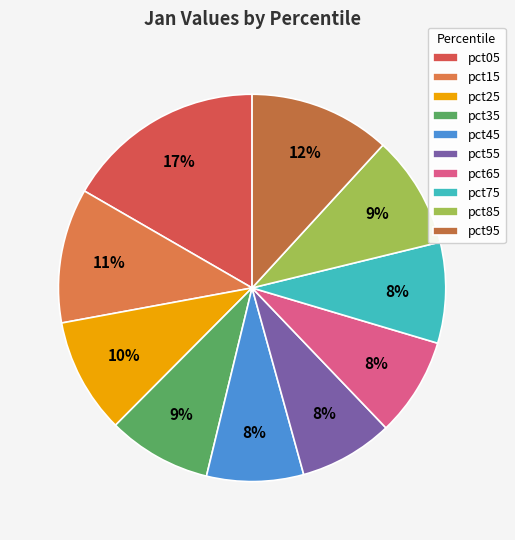

Which category has the biggest portion of the pie?

pct05